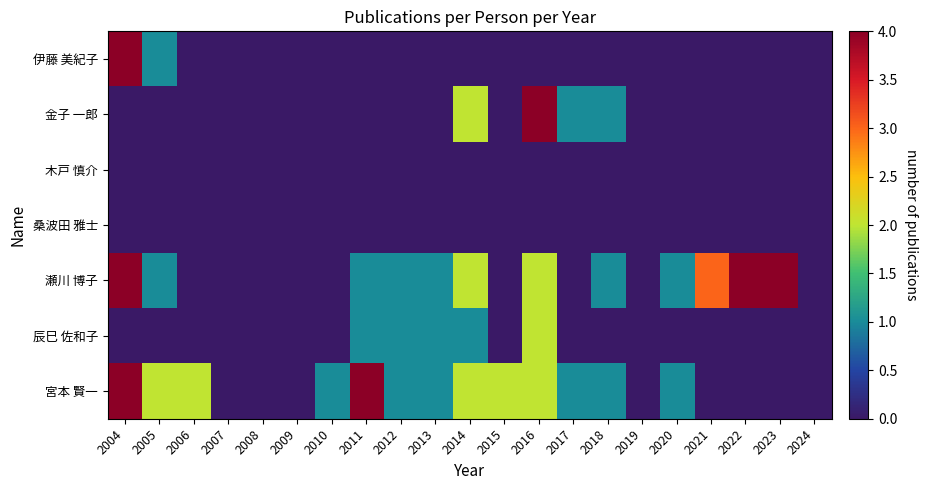

Reading left to right, list all the values displayed in this chart.

伊藤 美紀子: 2004=4	2005=1	2006=0	2007=0	2008=0	2009=0	2010=0	2011=0	2012=0	2013=0	2014=0	2015=0	2016=0	2017=0	2018=0	2019=0	2020=0	2021=0	2022=0	2023=0	2024=0
金子 一郎: 2004=0	2005=0	2006=0	2007=0	2008=0	2009=0	2010=0	2011=0	2012=0	2013=0	2014=2	2015=0	2016=4	2017=1	2018=1	2019=0	2020=0	2021=0	2022=0	2023=0	2024=0
木戸 慎介: 2004=0	2005=0	2006=0	2007=0	2008=0	2009=0	2010=0	2011=0	2012=0	2013=0	2014=0	2015=0	2016=0	2017=0	2018=0	2019=0	2020=0	2021=0	2022=0	2023=0	2024=0
桑波田 雅士: 2004=0	2005=0	2006=0	2007=0	2008=0	2009=0	2010=0	2011=0	2012=0	2013=0	2014=0	2015=0	2016=0	2017=0	2018=0	2019=0	2020=0	2021=0	2022=0	2023=0	2024=0
瀬川 博子: 2004=4	2005=1	2006=0	2007=0	2008=0	2009=0	2010=0	2011=1	2012=1	2013=1	2014=2	2015=0	2016=2	2017=0	2018=1	2019=0	2020=1	2021=3	2022=4	2023=4	2024=0
辰巳 佐和子: 2004=0	2005=0	2006=0	2007=0	2008=0	2009=0	2010=0	2011=1	2012=1	2013=1	2014=1	2015=0	2016=2	2017=0	2018=0	2019=0	2020=0	2021=0	2022=0	2023=0	2024=0
宮本 賢一: 2004=4	2005=2	2006=2	2007=0	2008=0	2009=0	2010=1	2011=4	2012=1	2013=1	2014=2	2015=2	2016=2	2017=1	2018=1	2019=0	2020=1	2021=0	2022=0	2023=0	2024=0